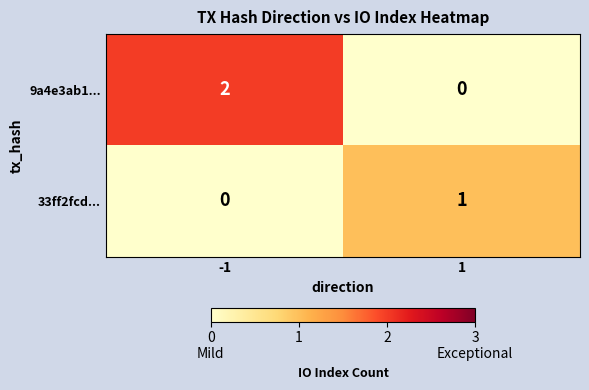

Is it true that 33ff2fcd... equals 0 at -1?

True